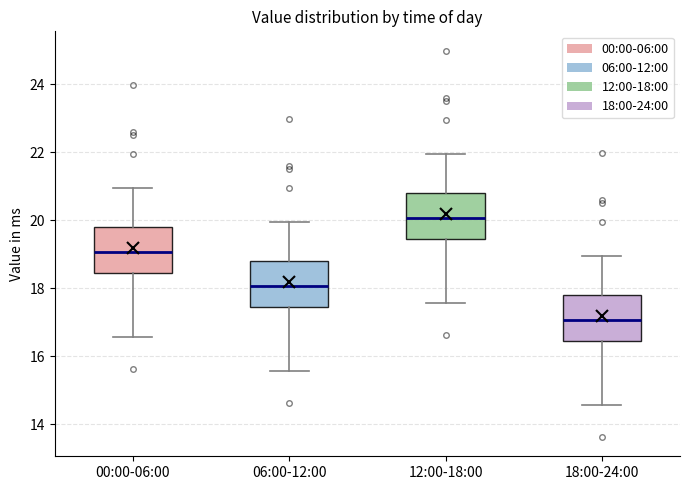

Where is the lower edge of the box for 06:00-12:00 on the y-axis? The values are not printed on the chart, so give them approximately, as read against the axis.

17.4